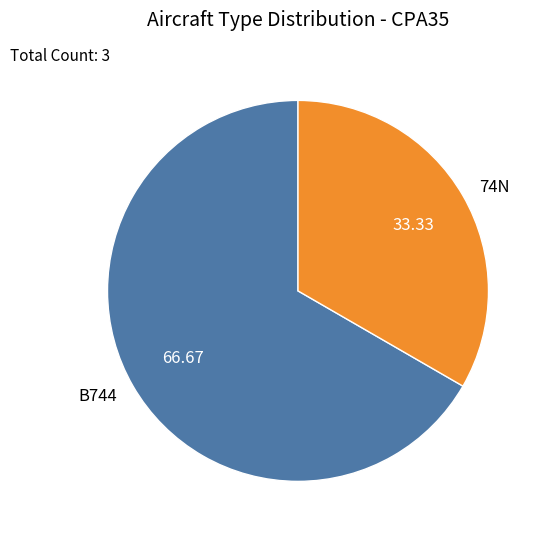

Do 74N and B744 together represent more than half of the pie?

Yes